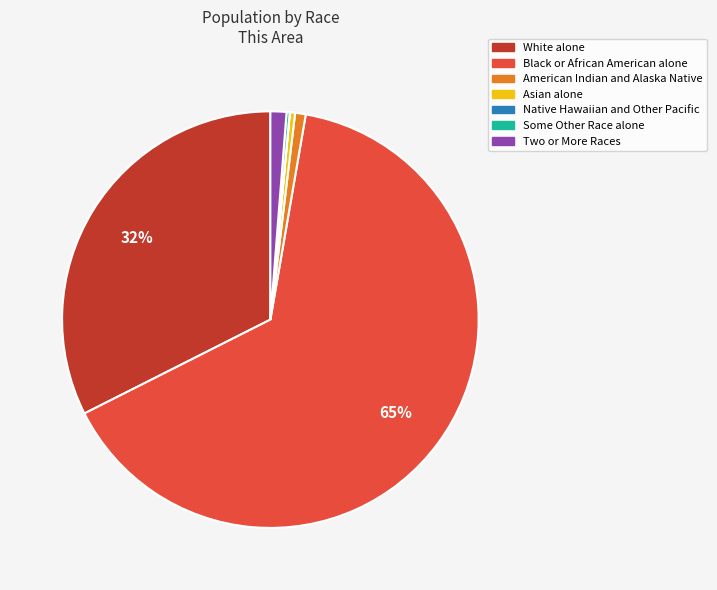

Do Black or African American alone and Two or More Races together represent more than half of the pie?

Yes